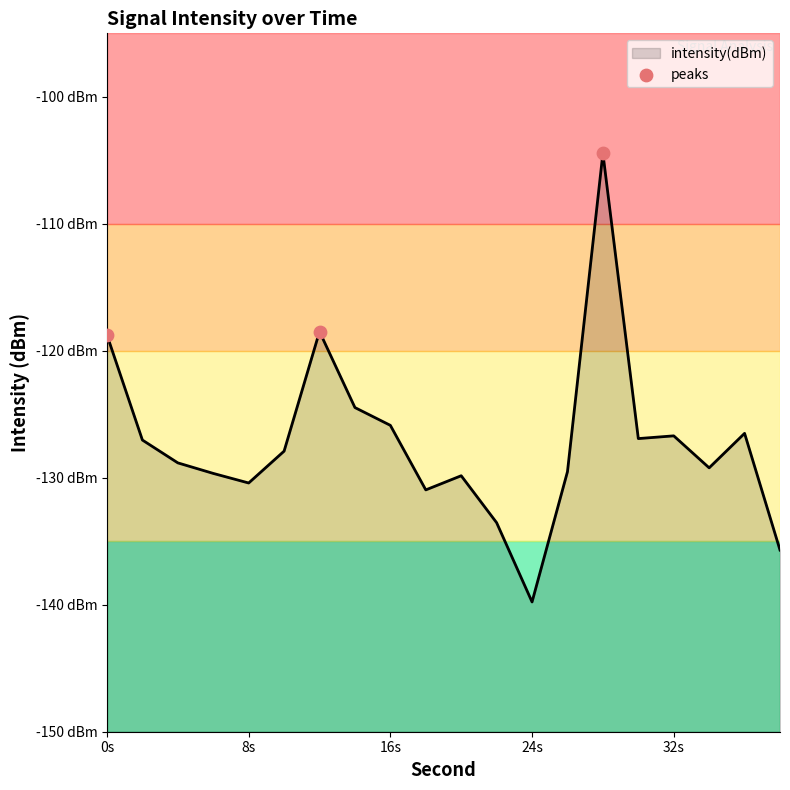

What is the change in value from 0 to 24?

-21.0